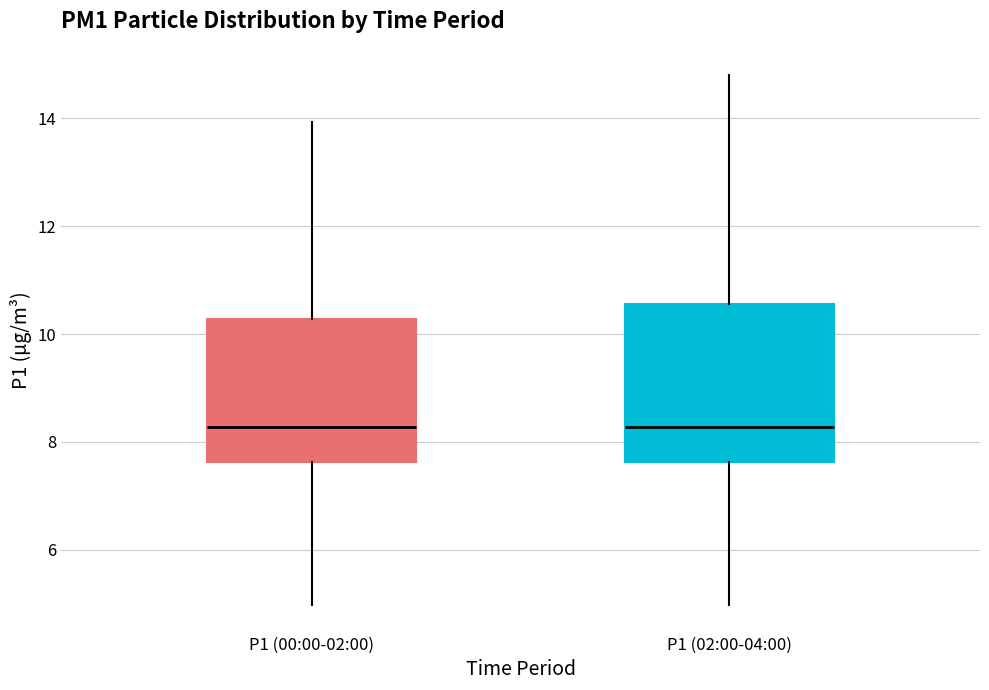

Which box is the tallest, from its lower edge to its upper edge?

P1 (02:00-04:00)